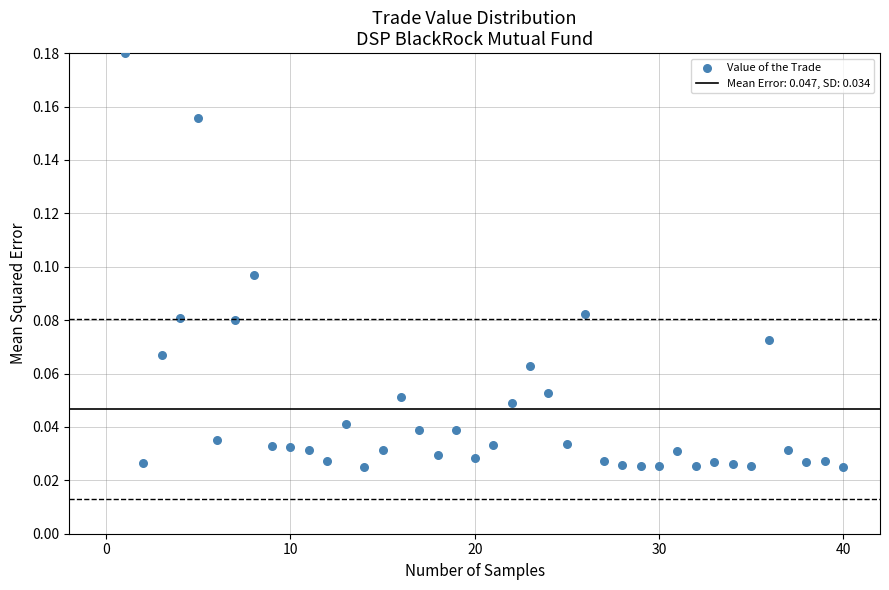

What is the range of X values (max minus min)?

39.0